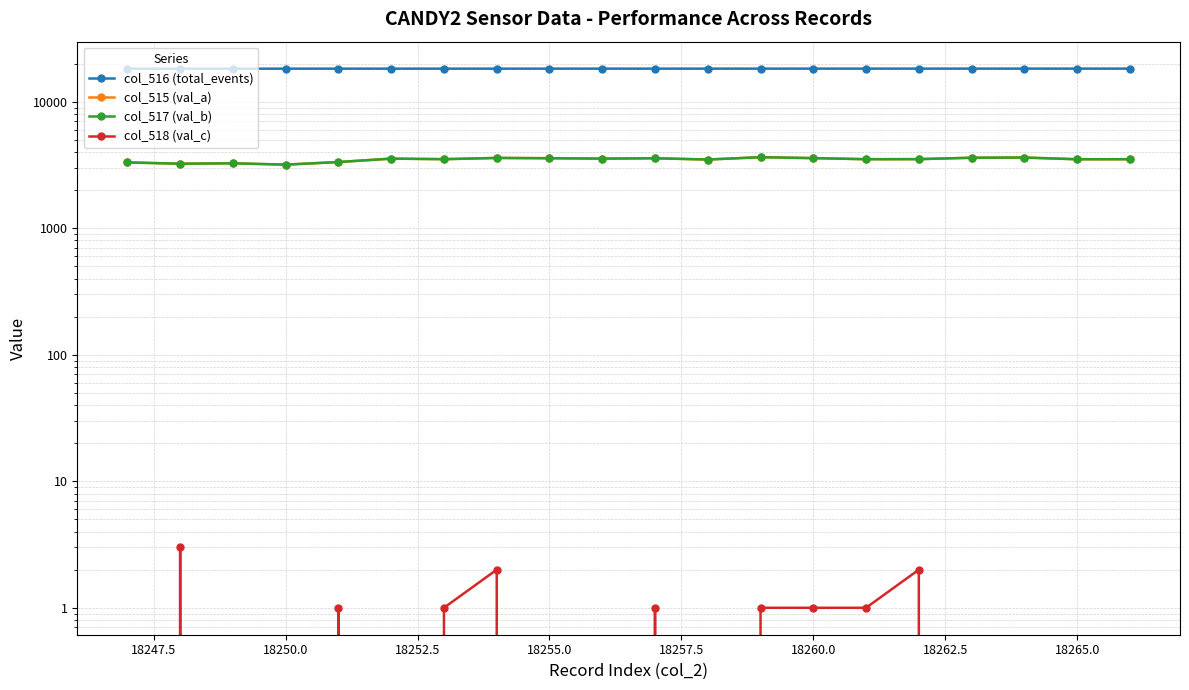

What is the difference between the maximum and second lowest values in the col_518 (val_c) series?

3